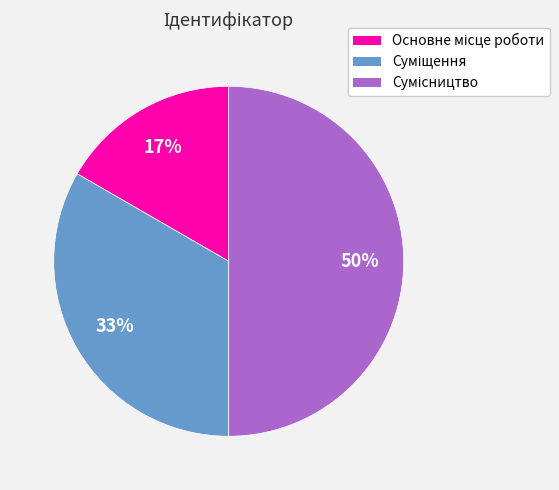

How many slices are in this pie chart?

3